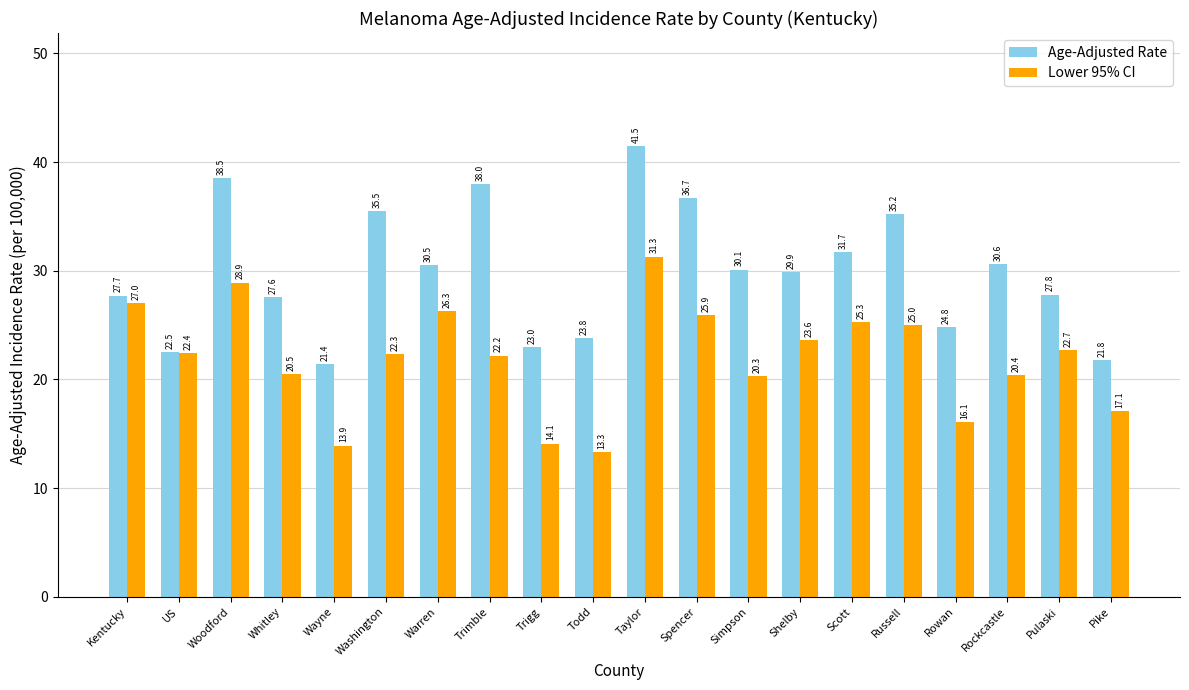

Is the value of Lower 95% CI at Woodford greater than the value of Age-Adjusted Rate at Kentucky?

Yes